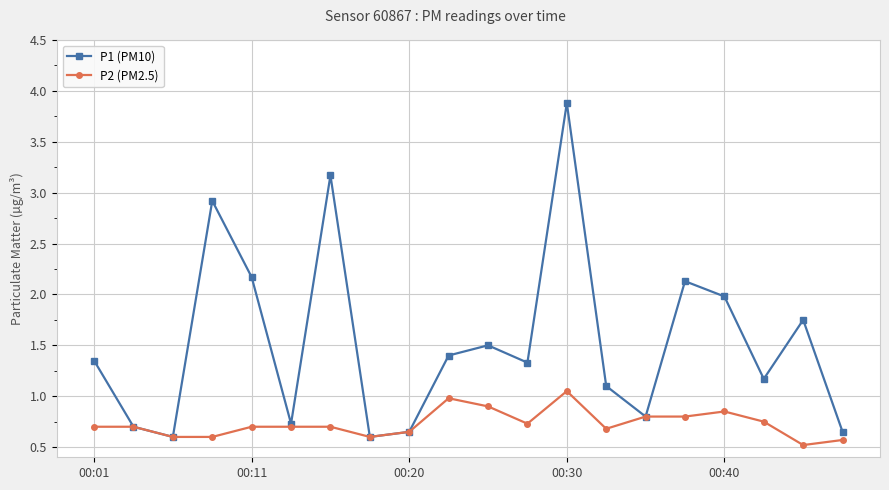

What is the value of the P1 (PM10) point at the 7th from the left?

3.2